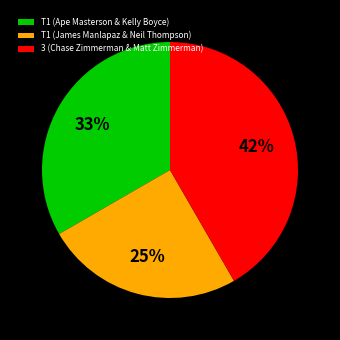

To the nearest percent, what is the average slice percentage?

33%